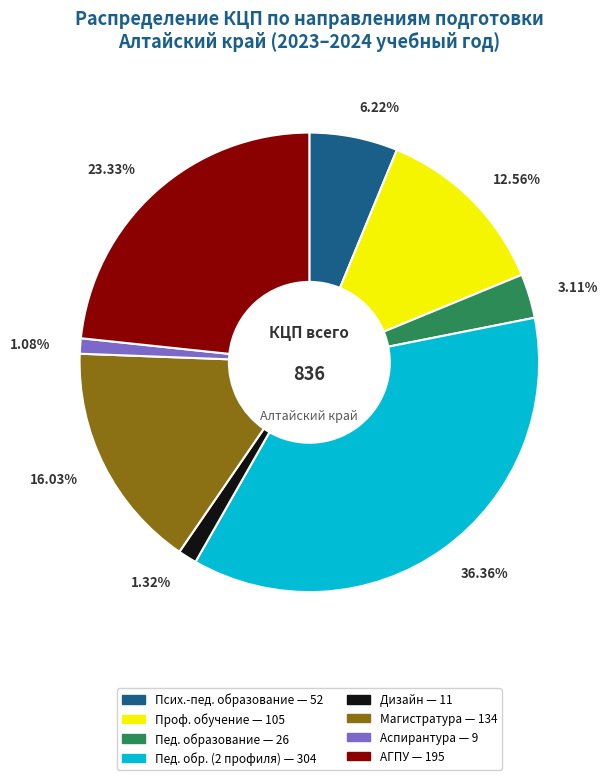

Is there any slice that represents more than half of the pie?

No